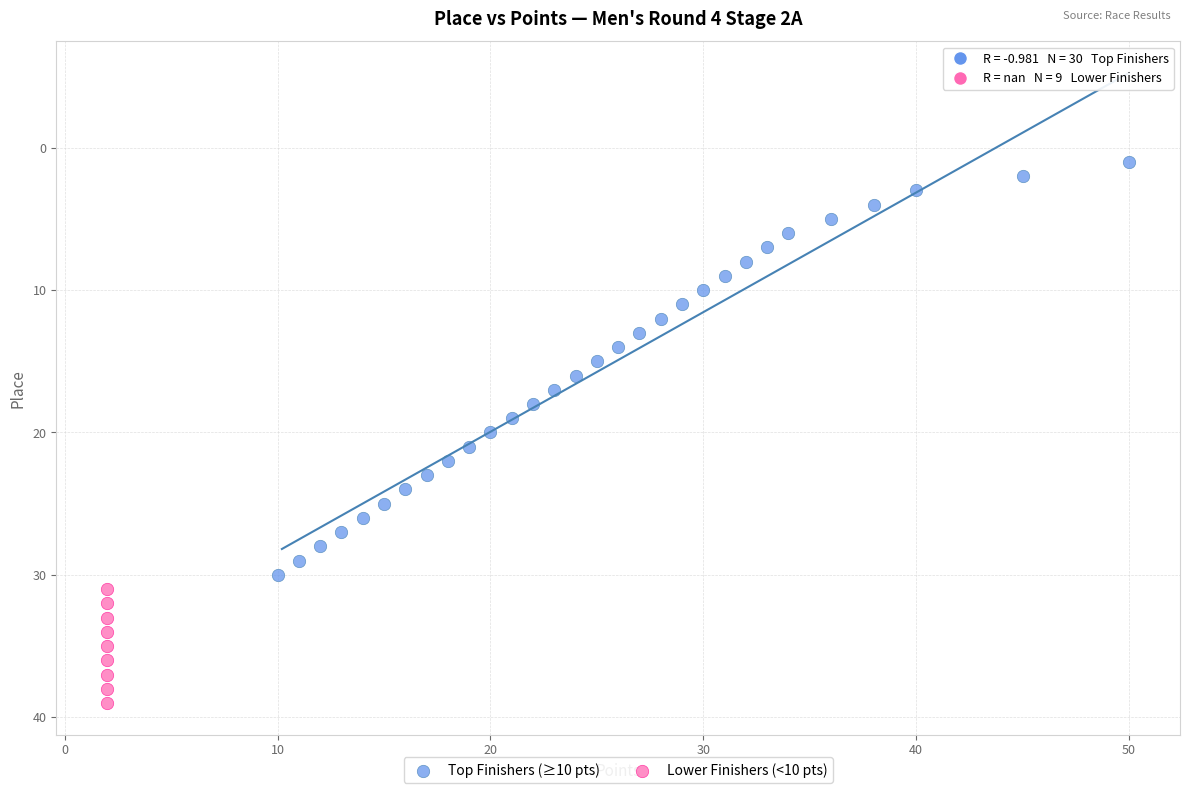

Which series has the largest Y range (max minus min)?

Top Finishers (≥10 pts)